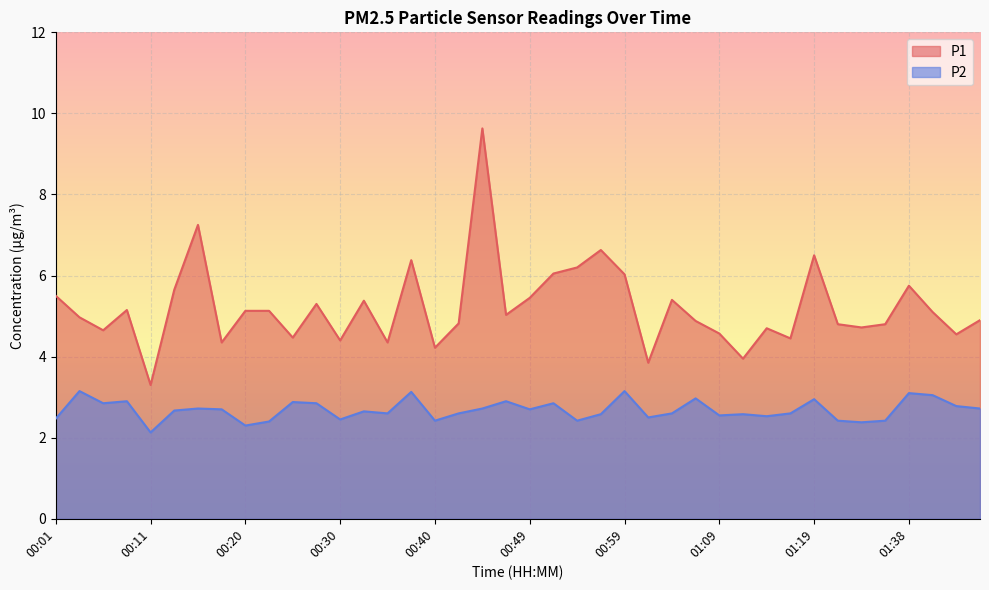

Is it true that P1 equals 7.2 at 00:15?

True